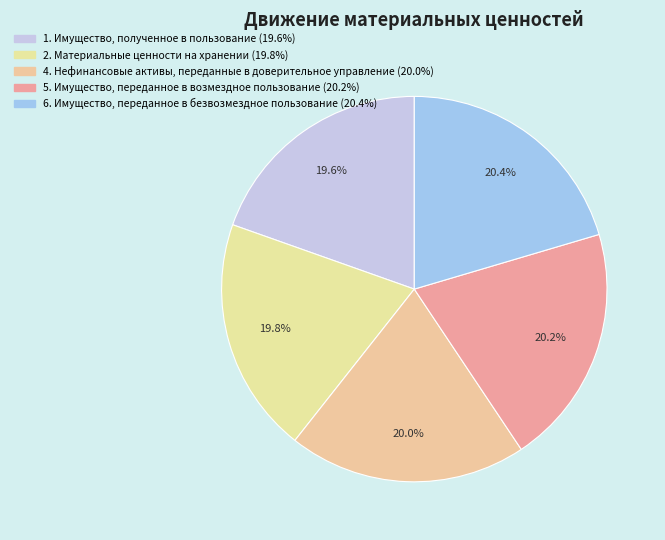

Which slice is the smallest?

1. Имущество, полученное в пользование